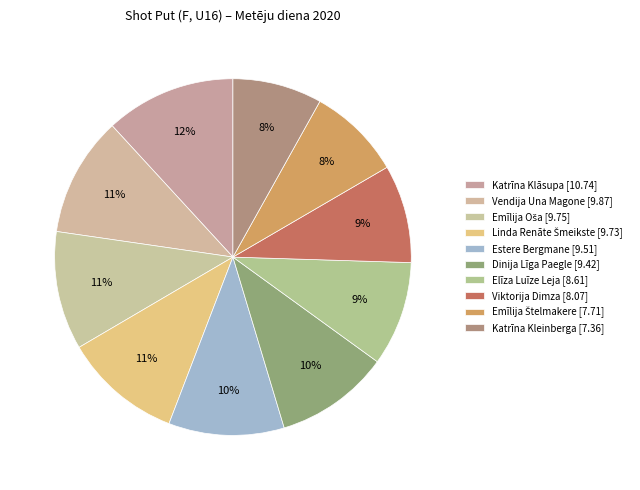

What portion of the pie excludes Emīlija Oša?

89.3%